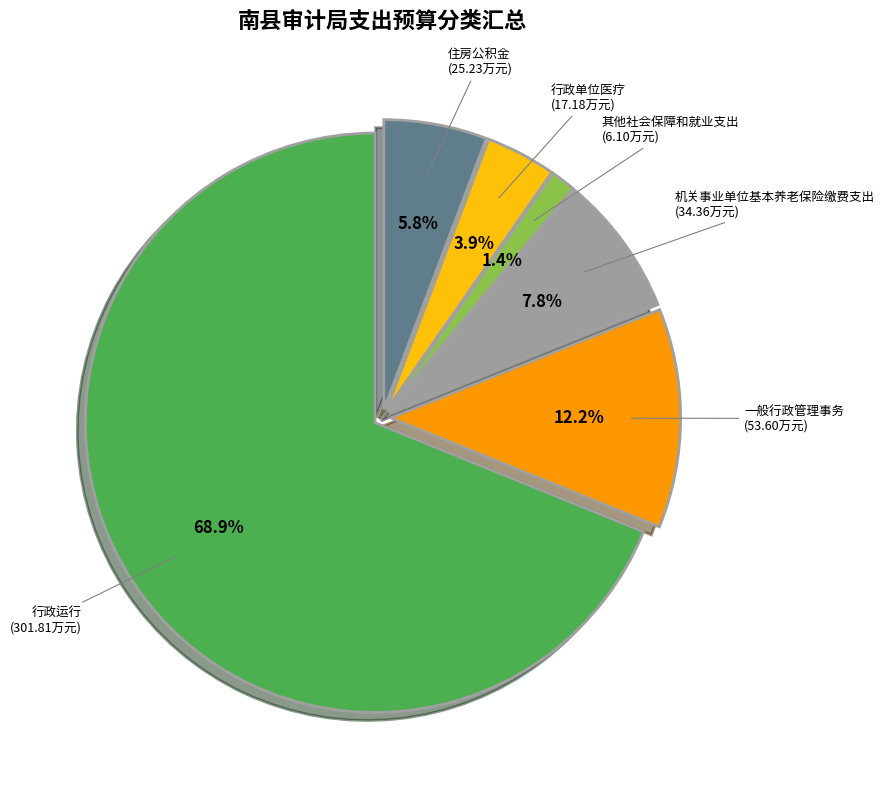

Which category has the biggest portion of the pie?

行政运行